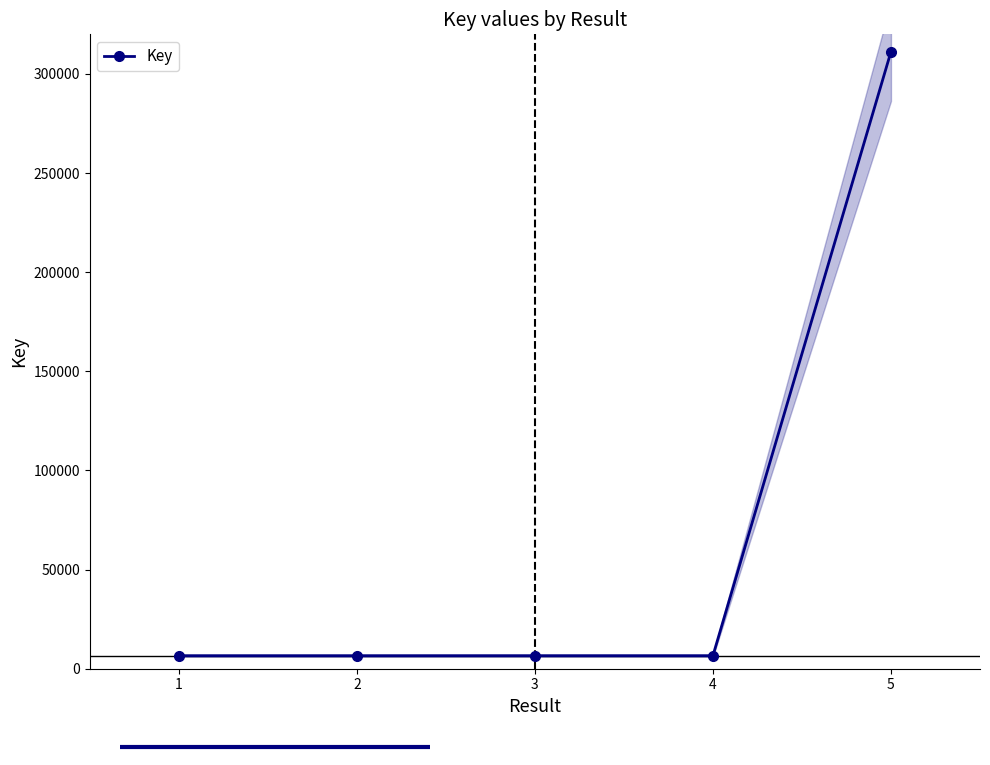

How many values exceed 6561?

2